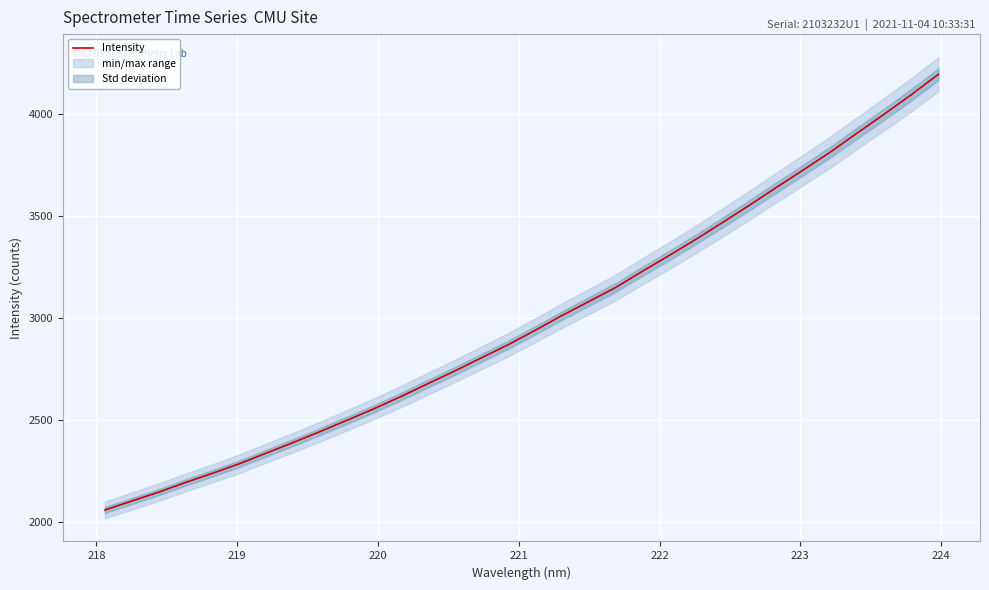

True or false: the data has more than 1 interior local peaks.

False